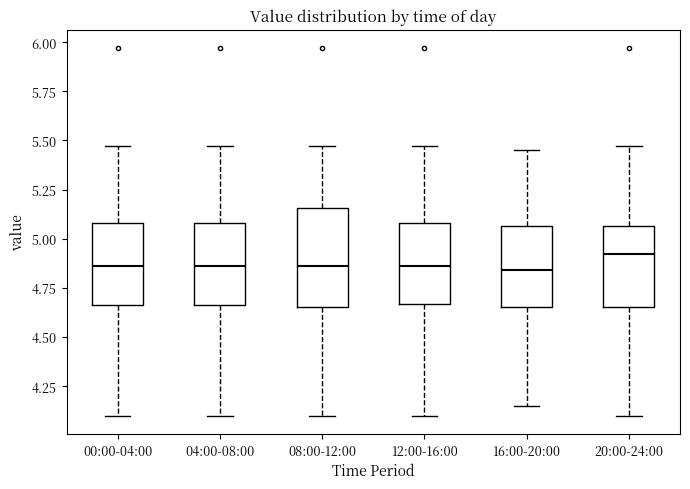

Reading left to right, read every box against the y-axis: the position of its median line, the range the box covers, and the ends of its whiskers. The values are not printed on the chart, so give them approximately, as read against the axis.

00:00-04:00: median 4.85, box 4.65 to 5.10, whiskers 4.10 to 5.45
04:00-08:00: median 4.85, box 4.65 to 5.10, whiskers 4.10 to 5.45
08:00-12:00: median 4.85, box 4.65 to 5.15, whiskers 4.10 to 5.45
12:00-16:00: median 4.85, box 4.65 to 5.10, whiskers 4.10 to 5.45
16:00-20:00: median 4.85, box 4.65 to 5.05, whiskers 4.15 to 5.45
20:00-24:00: median 4.90, box 4.65 to 5.05, whiskers 4.10 to 5.45